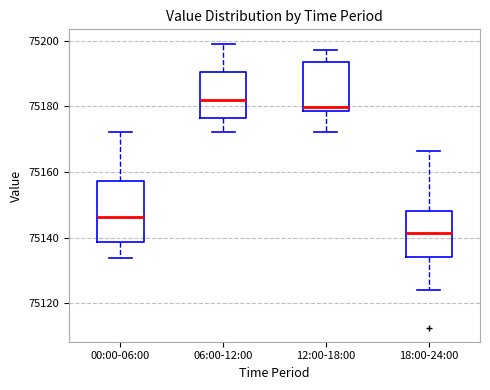

Reading left to right, read every box against the y-axis: the position of its median line, the range the box covers, and the ends of its whiskers. The values are not printed on the chart, so give them approximately, as read against the axis.

00:00-06:00: median 75146, box 75138 to 75158, whiskers 75134 to 75172
06:00-12:00: median 75182, box 75176 to 75190, whiskers 75172 to 75200
12:00-18:00: median 75180, box 75178 to 75194, whiskers 75172 to 75198
18:00-24:00: median 75142, box 75134 to 75148, whiskers 75124 to 75166